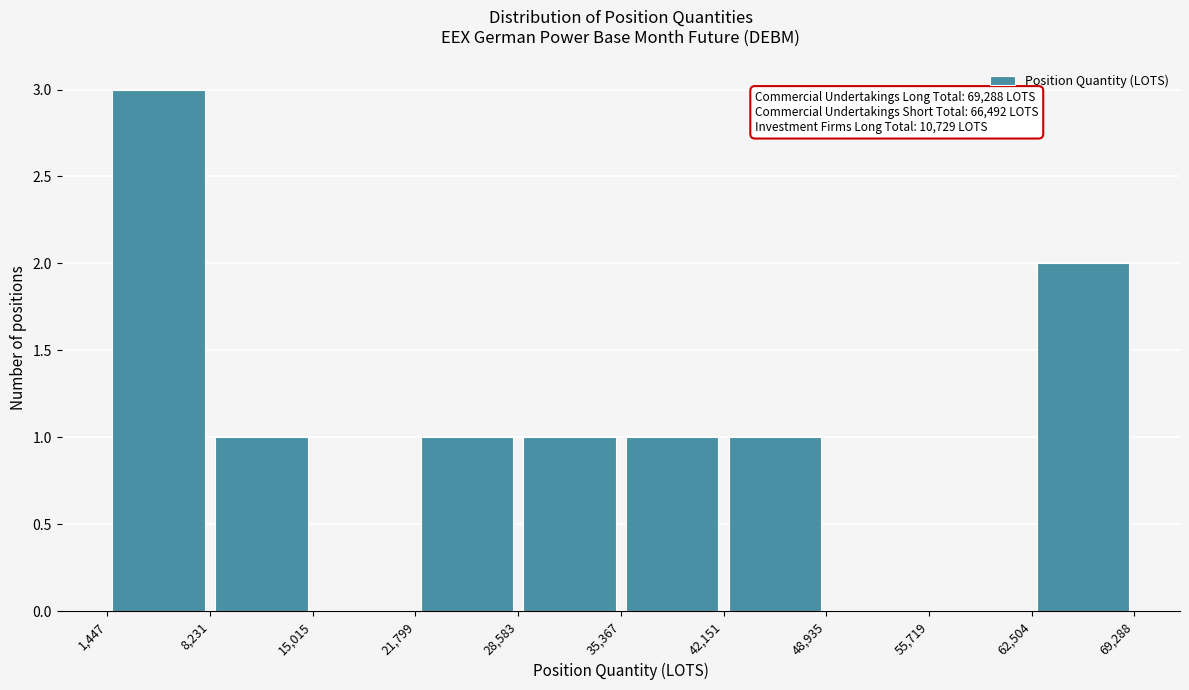

Over which range of the x-axis is the bar tallest?

1,447 to 8,231